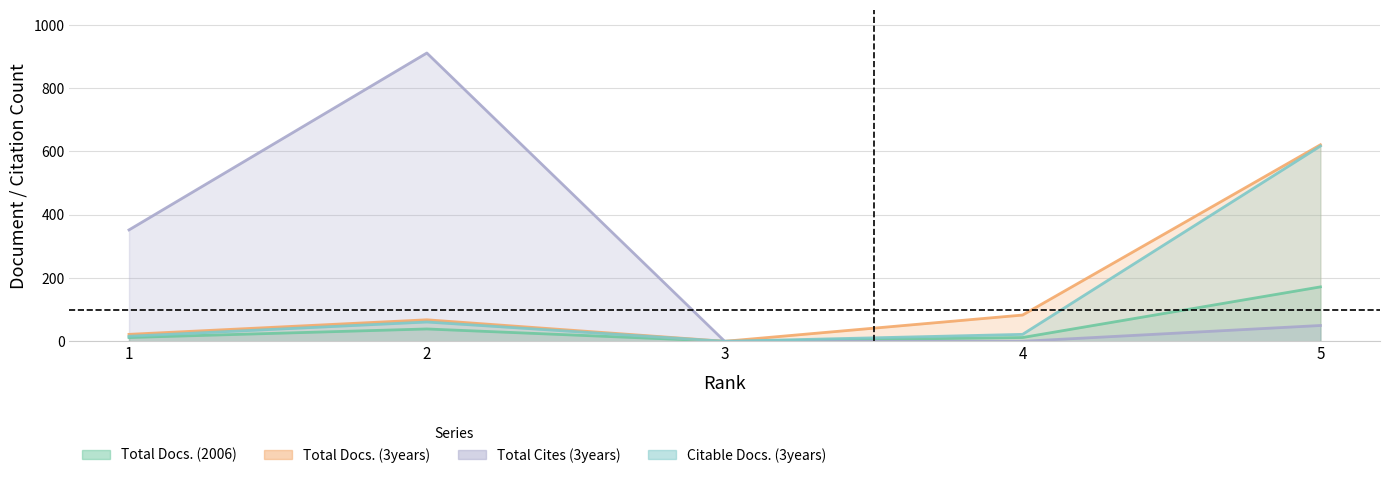

What is the value of the Total Docs. (2006) point at the 4th from the left?

12